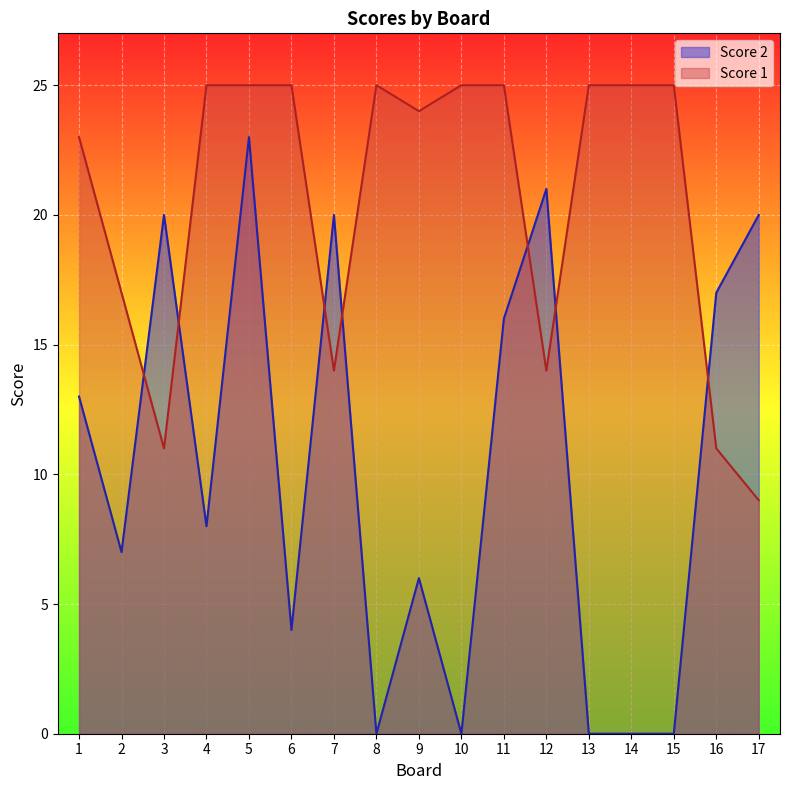

True or false: Score 2 and Score 1 intersect in this chart.

True